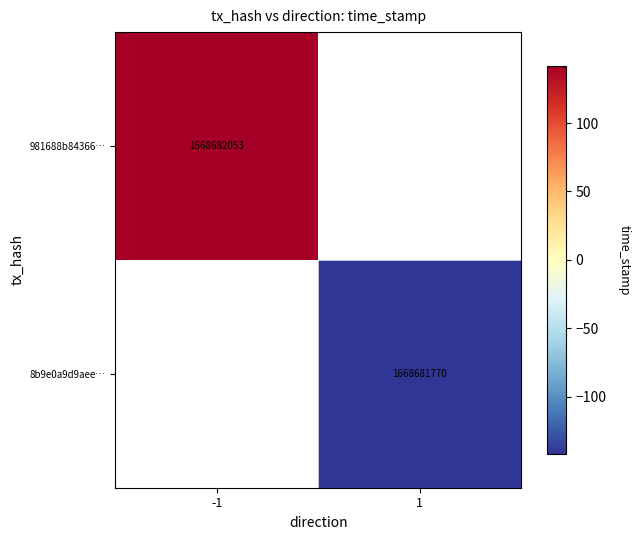

Is it true that 981688b84366… equals 141.5 at -1?

True